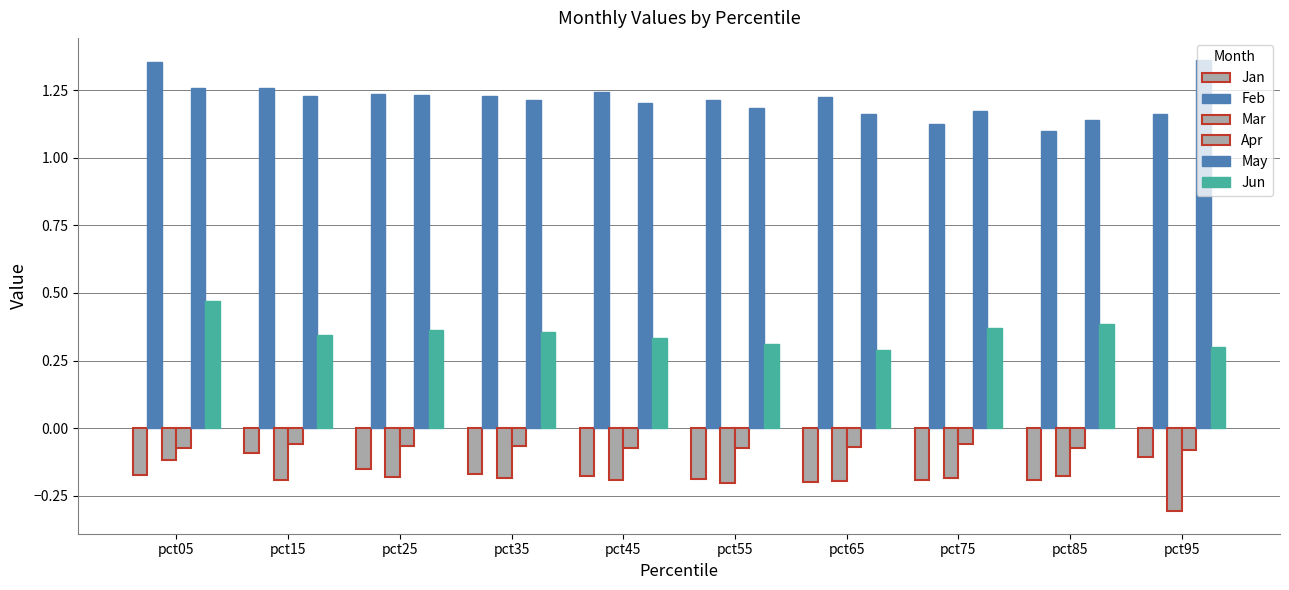

What is the sum of all Jun values?

3.5